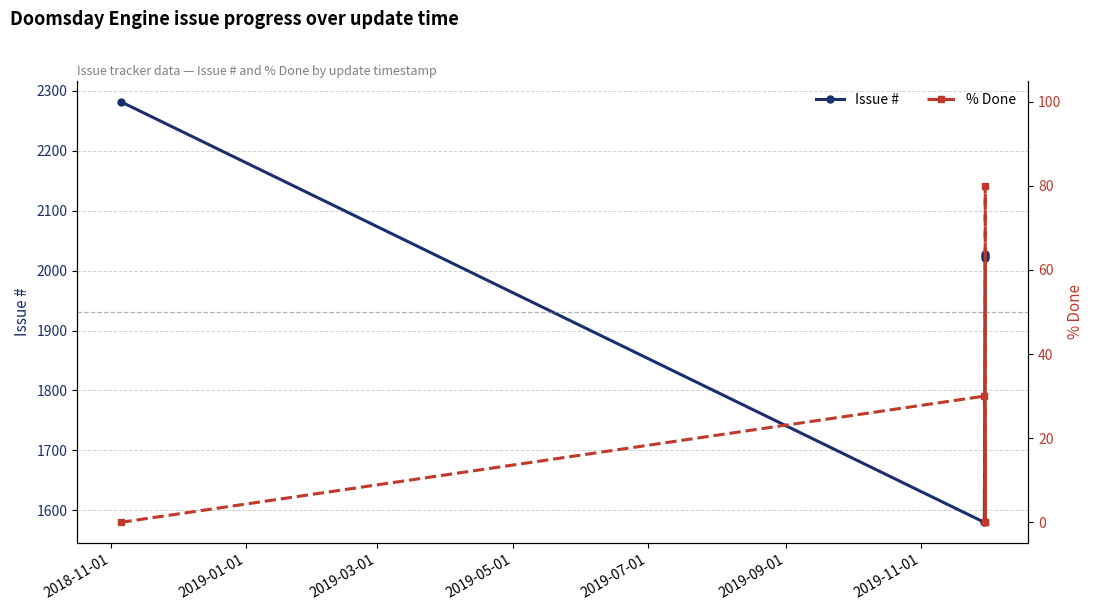

Is the value of % Done at 2019-03-01 greater than the value of Issue # at 2019-07-01?

No